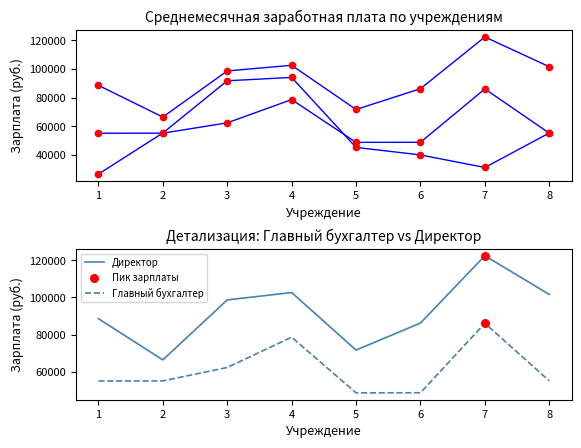

At which category is the sum across all series the highest?

7